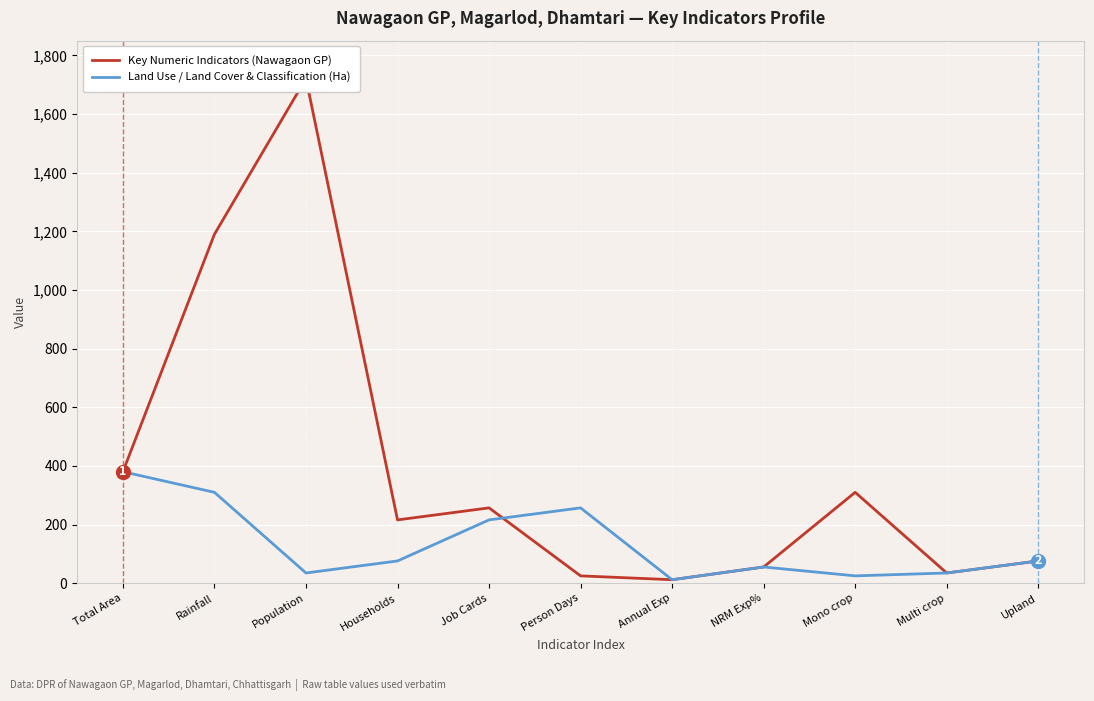

Reading right to left, transcribe all the data shown in this chart.

Key Numeric Indicators (Nawagaon GP): 76.0	35.0	310.0	55.5	12.1	25.2	257.0	216.0	1721.0	1190.0	380.3
Land Use / Land Cover & Classification (Ha): 76.0	35.0	25.2	55.5	12.1	257.0	216.0	76.0	35.0	310.0	380.3